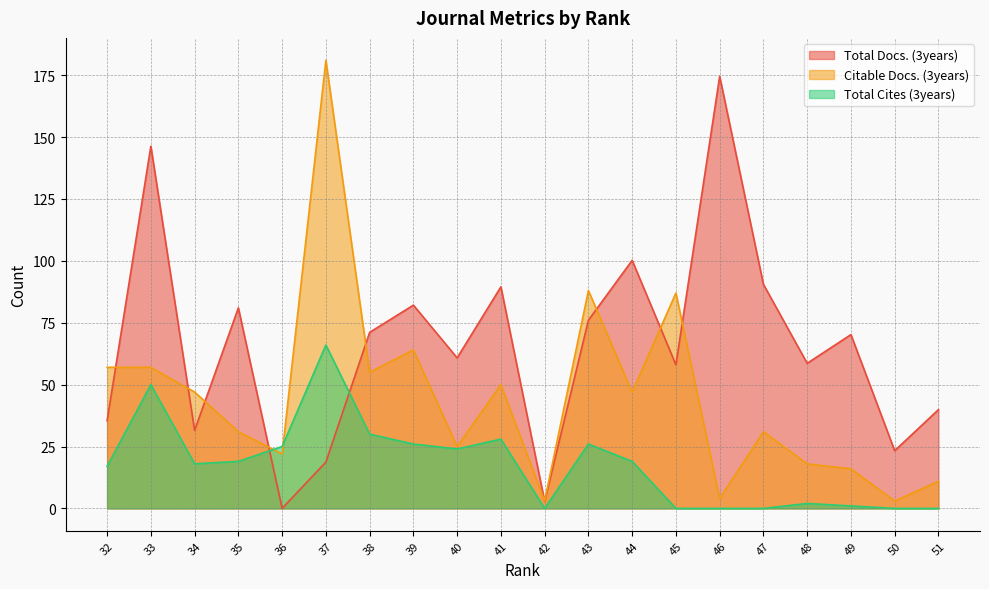

Which label corresponds to the smallest value in the chart?

36